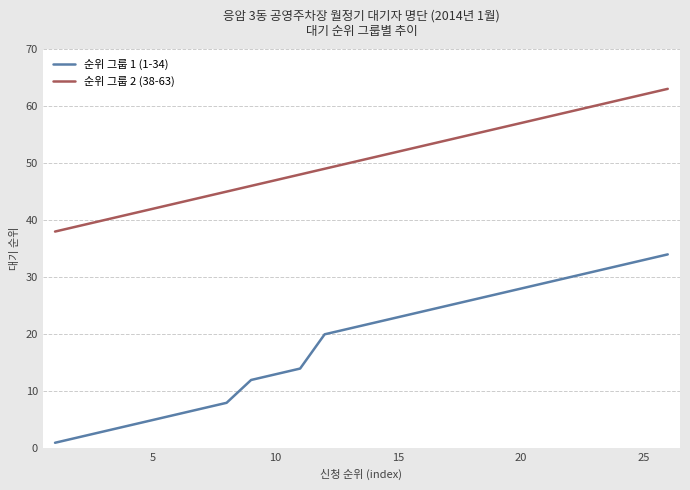

Is this an area chart (filled region under the line)?

No